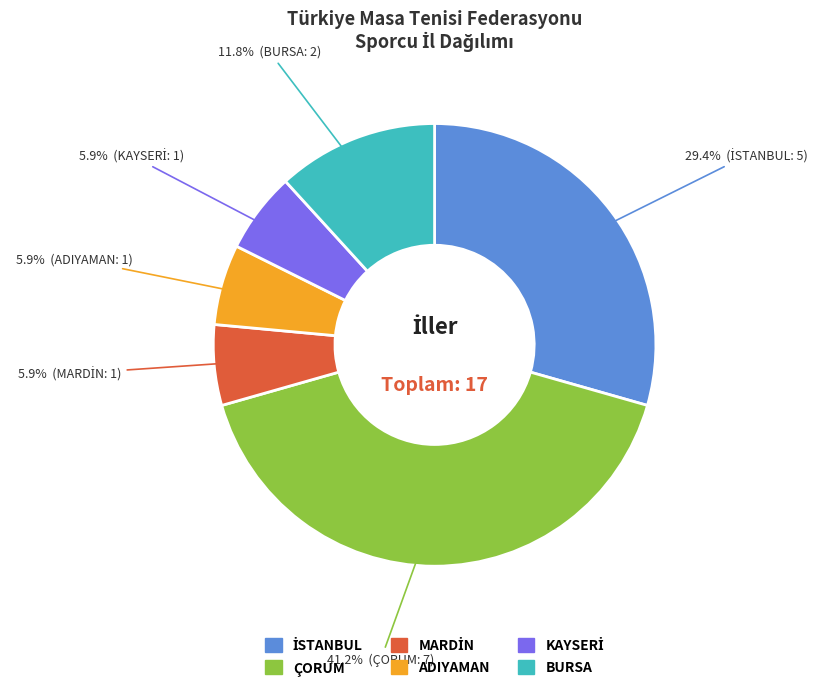

How many slices are in this pie chart?

6